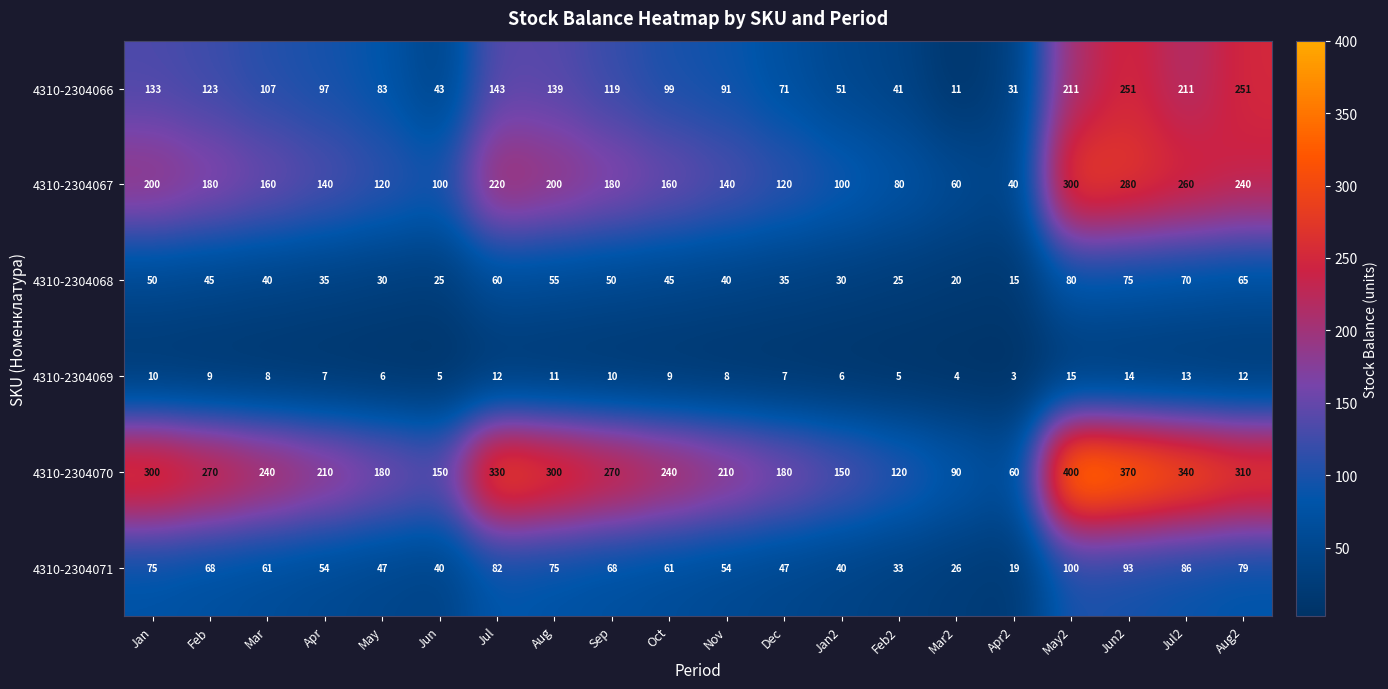

Is it true that 4310-2304071 equals 41 at Mar2?

False